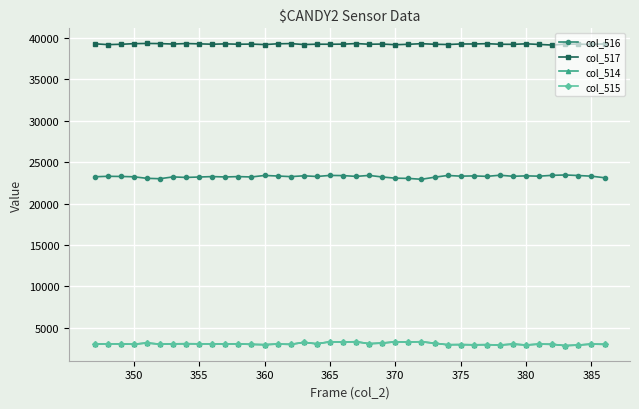

Which series has the largest total across all categories?

col_517